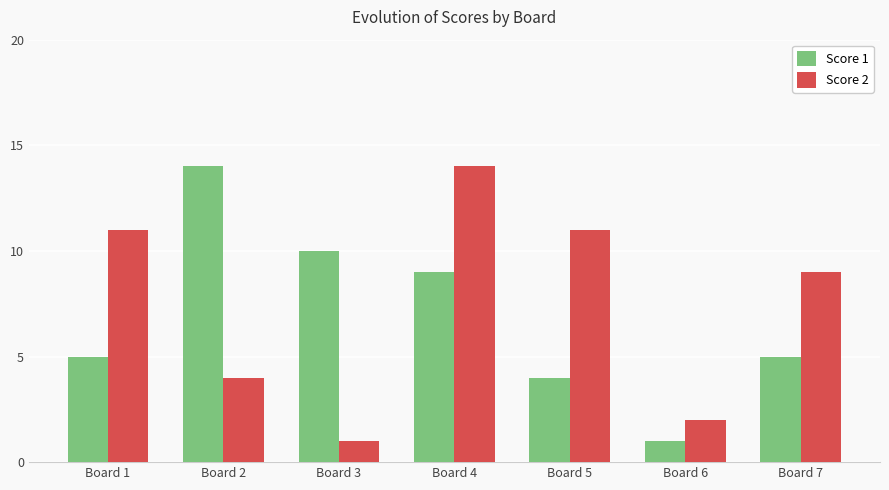

What are all the series names shown in the legend?

Score 1, Score 2